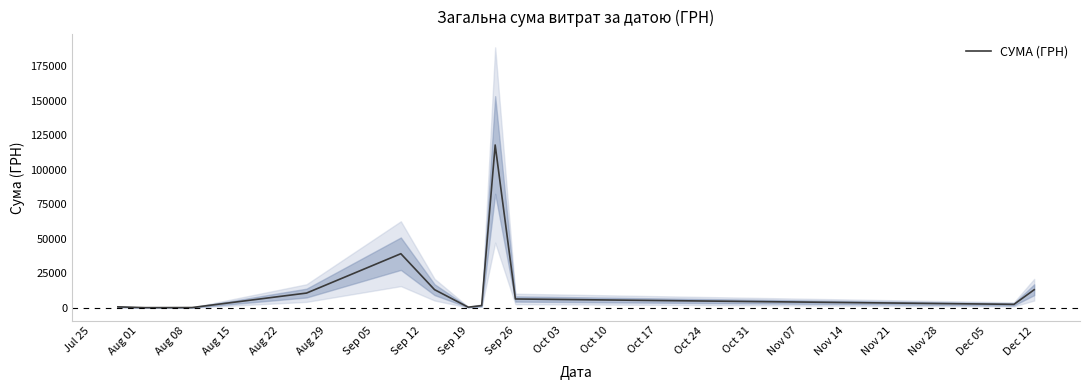

Reading right to left, transcribe all the data shown in this chart.

13050.0	2460.0	6352.5	117912.0	1565.0	407.8	13105.1	39150.8	10625.7	135.0	73.6	648.4